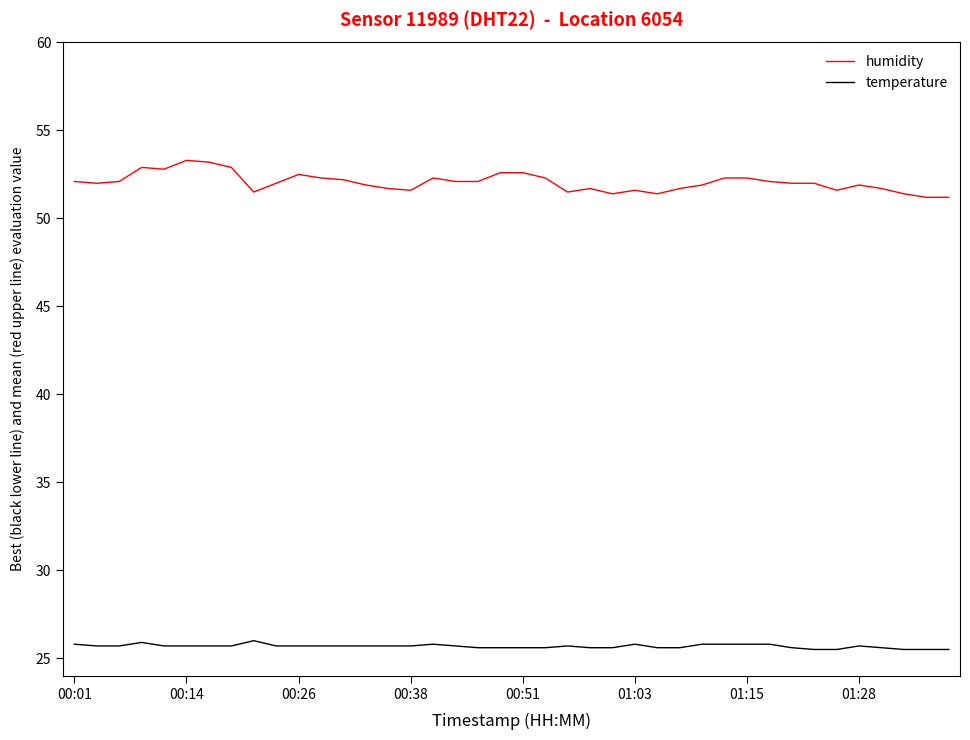

True or false: temperature and humidity cross at least once.

False